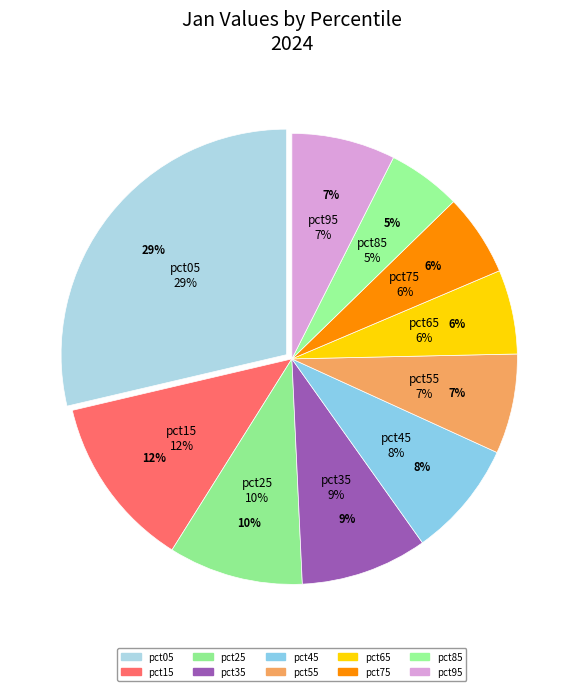

The pct35 slice represents 9% of the pie. True or false?

True